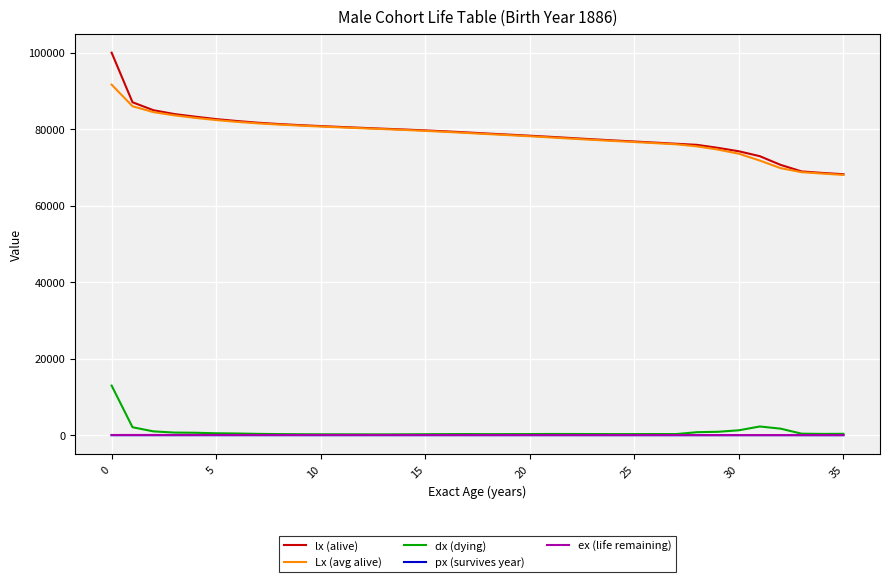

What is the difference between the maximum and minimum values in the Lx (avg alive) series?

23604.0